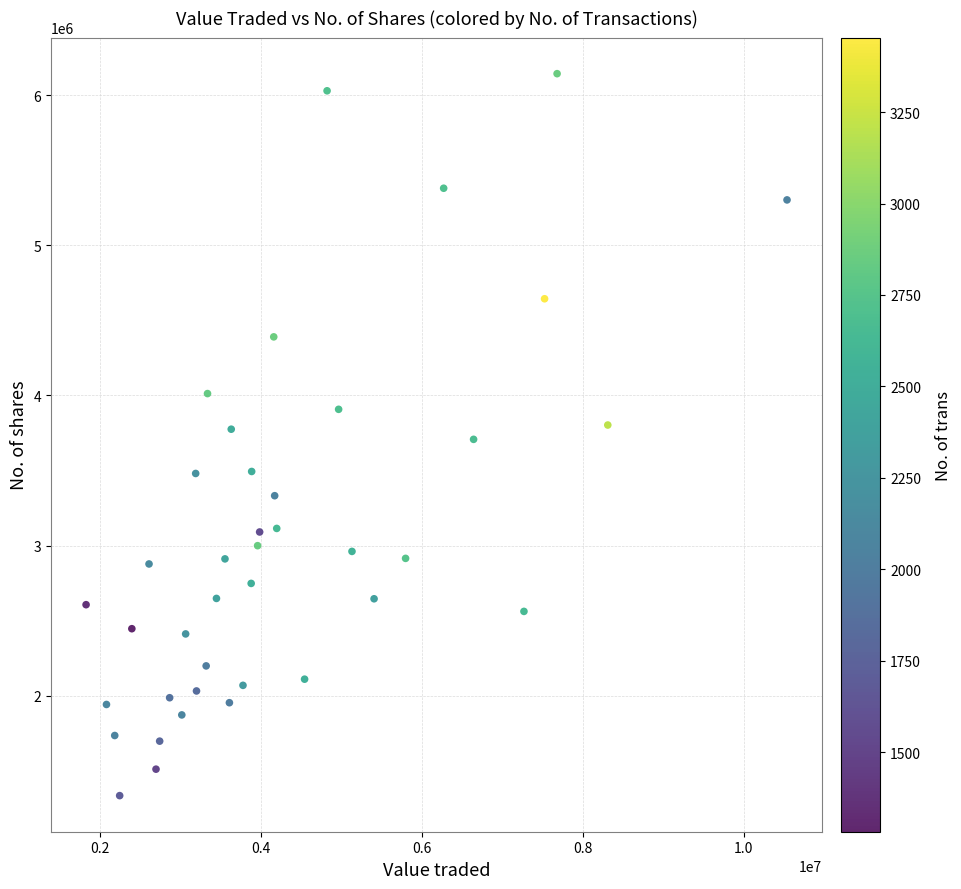

What is the range of Y values (max minus min)?

4806521